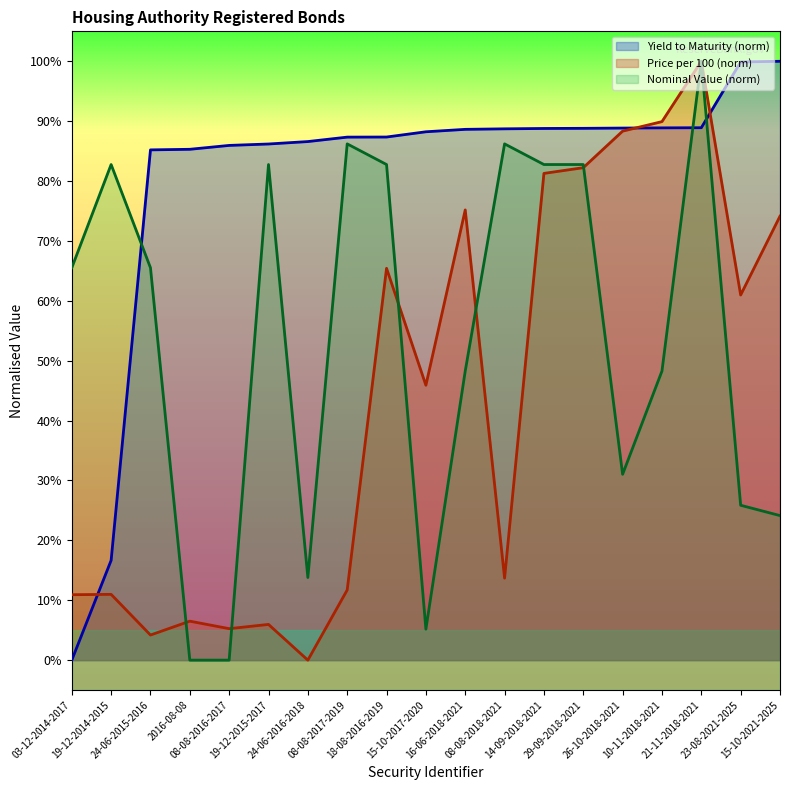

What is the label of the 6th point from the right?

29-09-2018-2021